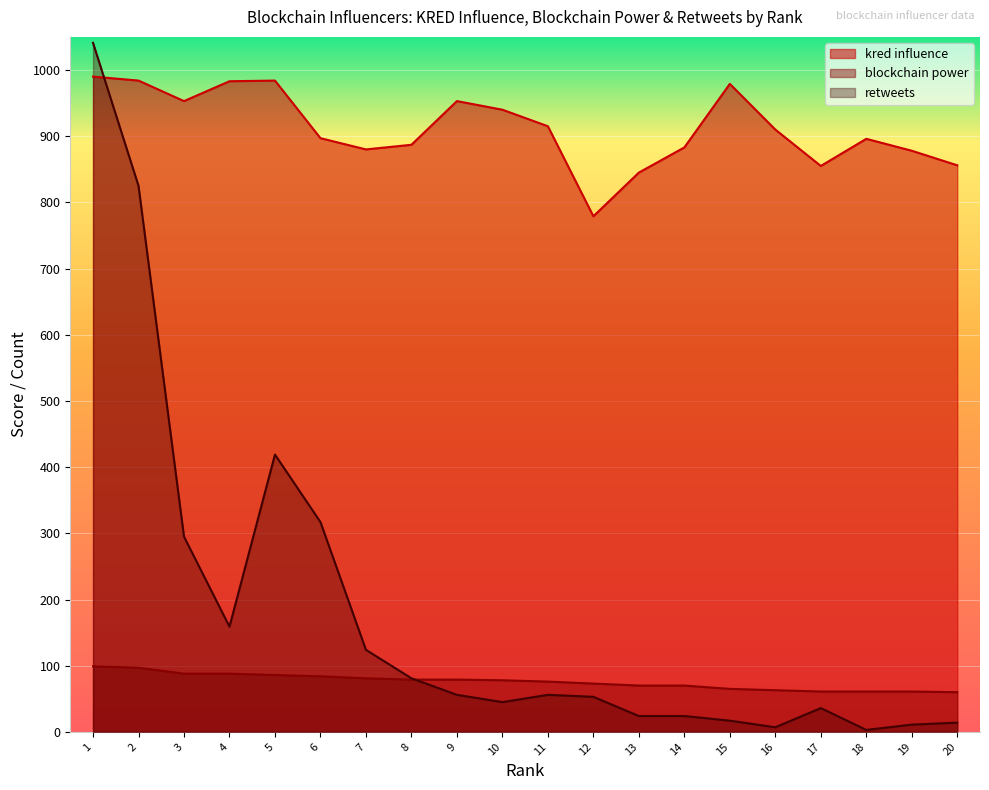

What is the approximate value of retweets at 7?

124